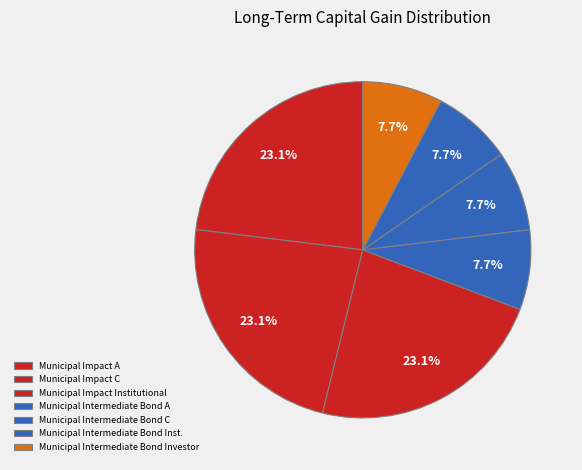

Count the number of slices in the pie.

7